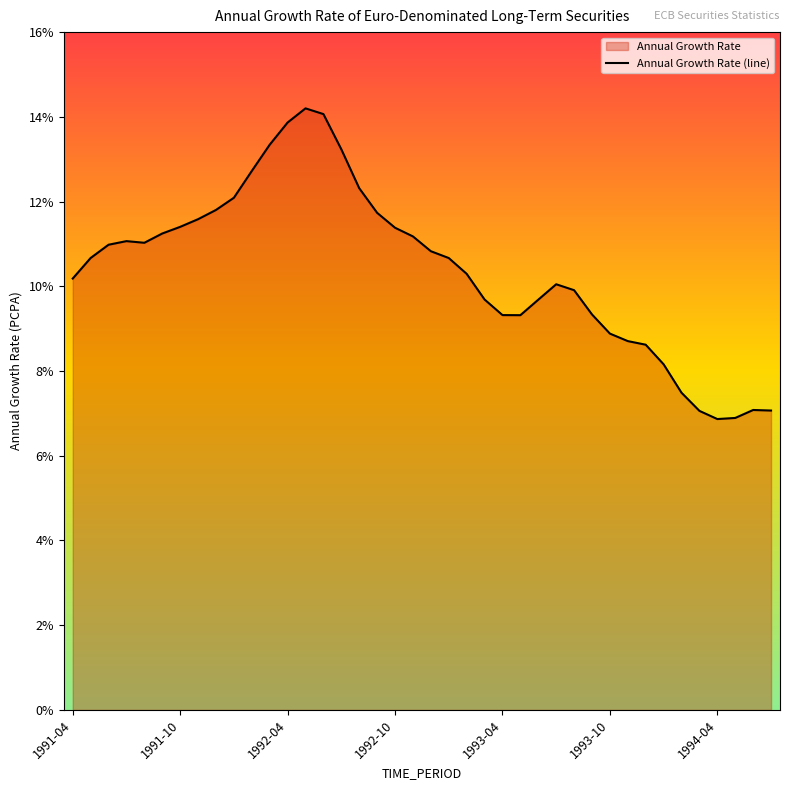

Rank the categories by value from highest to lowest.

1992-05, 1992-06, 1992-04, 1992-03, 1992-07, 1992-02, 1992-08, 1992-01, 1991-12, 1992-09, 1991-11, 1991-10, 1992-10, 1991-09, 1992-11, 1991-07, 1991-08, 1991-06, 1992-12, 1991-05, 1993-01, 1993-02, 1991-04, 1993-07, 1993-08, 1993-03, 1993-06, 1993-09, 1993-04, 1993-05, 1993-10, 1993-11, 1993-12, 1994-01, 1994-02, 1994-06, 1994-07, 1994-03, 1994-05, 1994-04